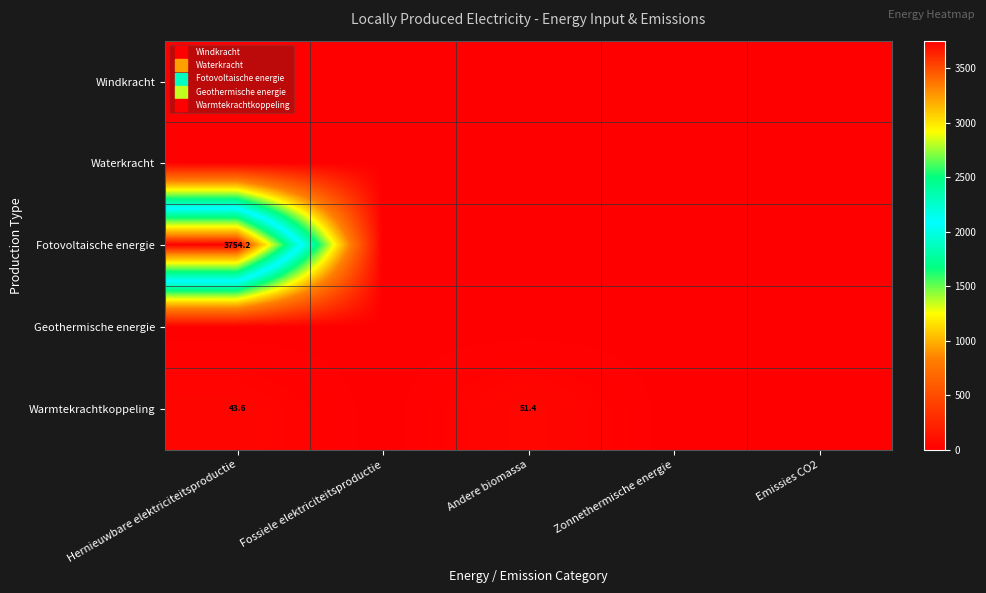

What is the maximum value shown in the chart?

3754.2